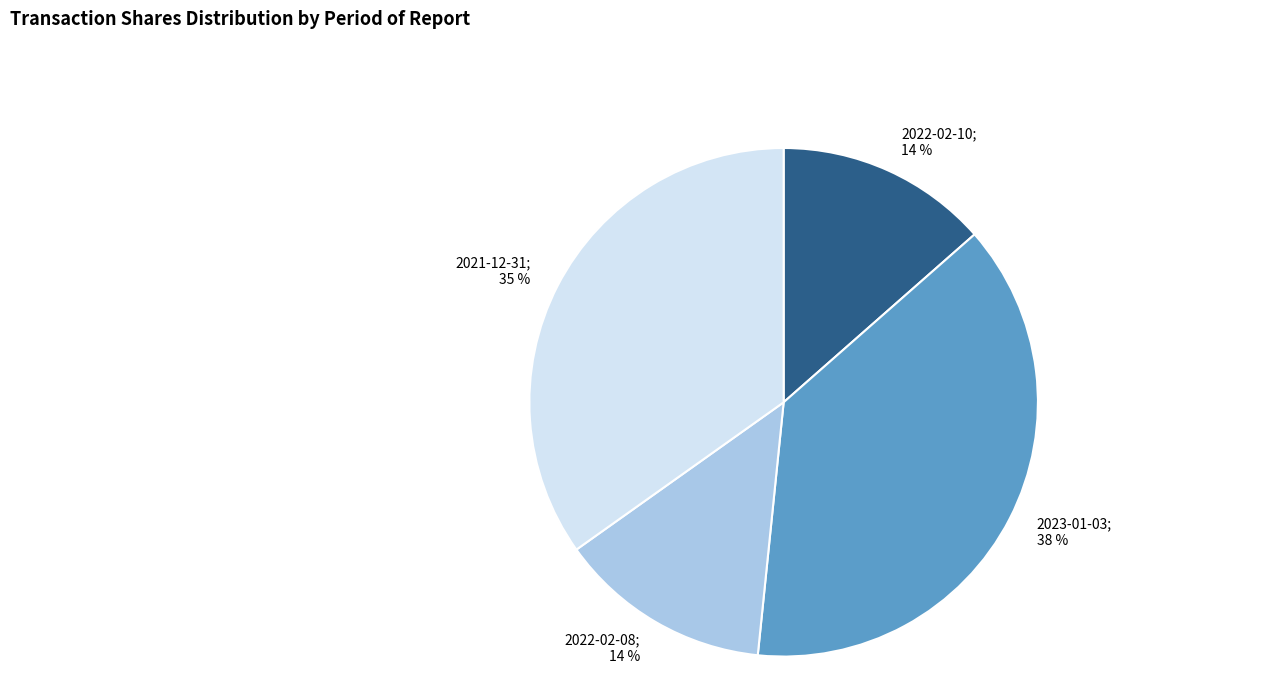

To the nearest percent, what is the average slice percentage?

25%